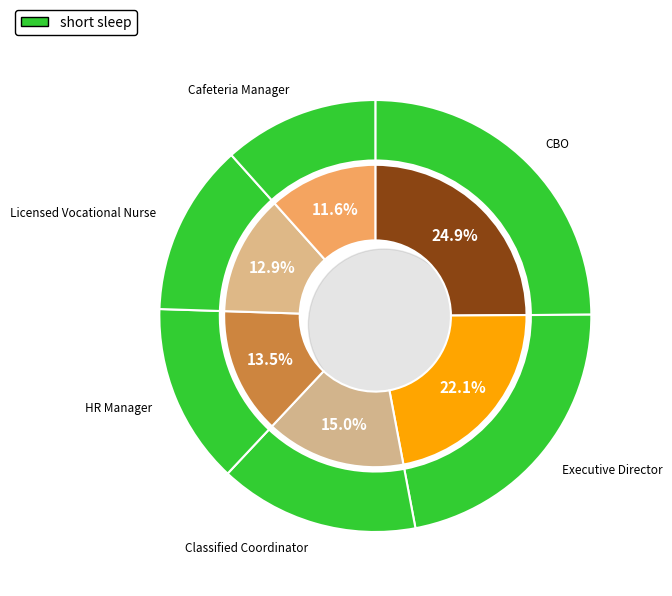

Count the number of slices in the pie.

6